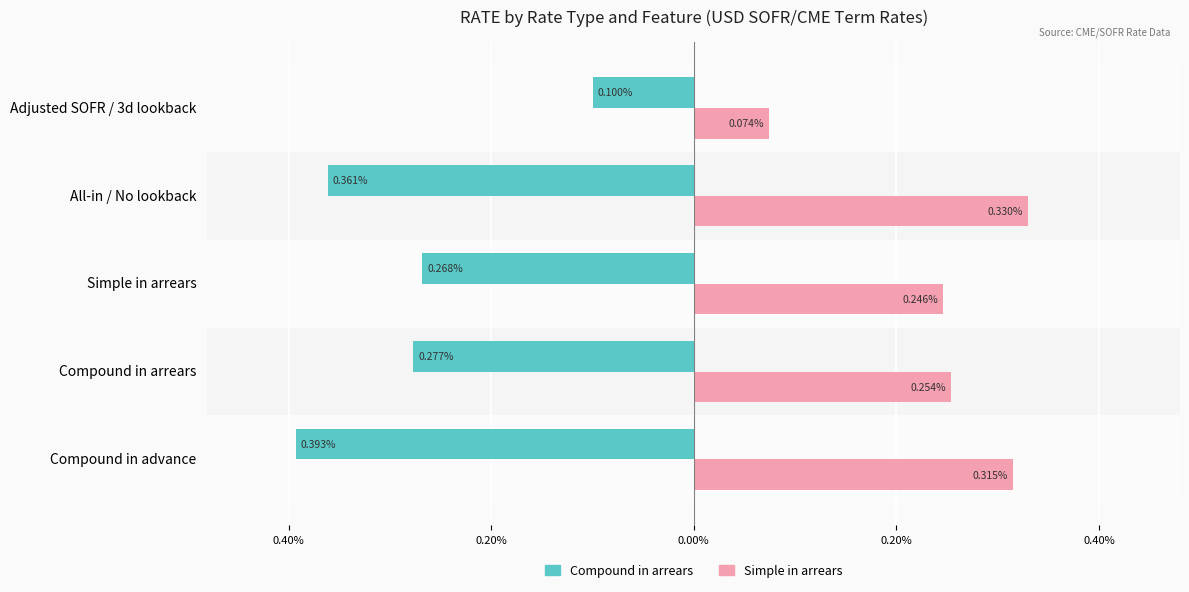

At how many categories does at least one series exceed 0?

5